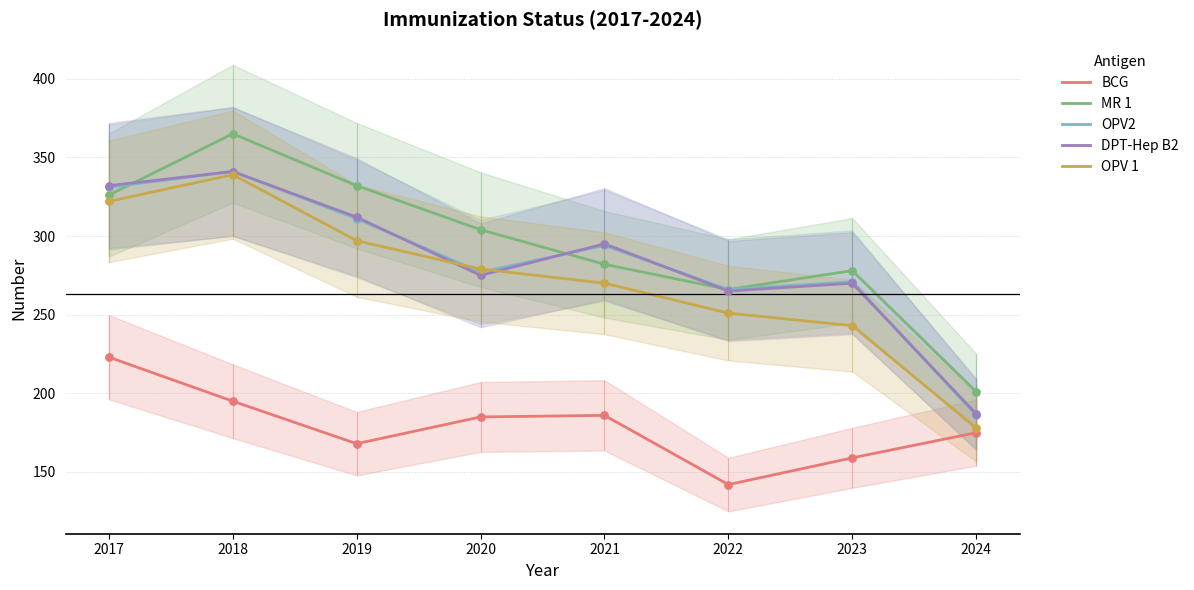

Which series contains the lowest Y value?

BCG